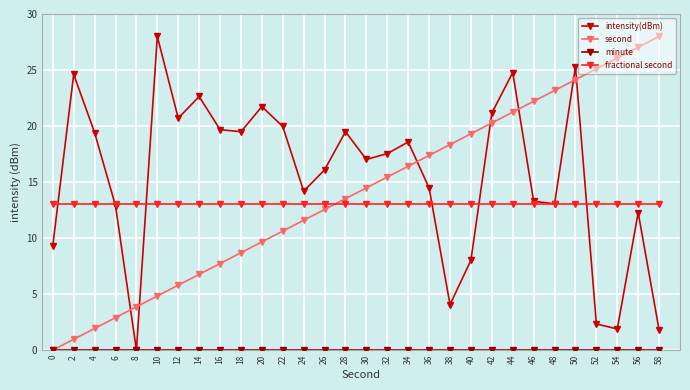

What is the value of the fractional second point at the 27th from the left?

13.0